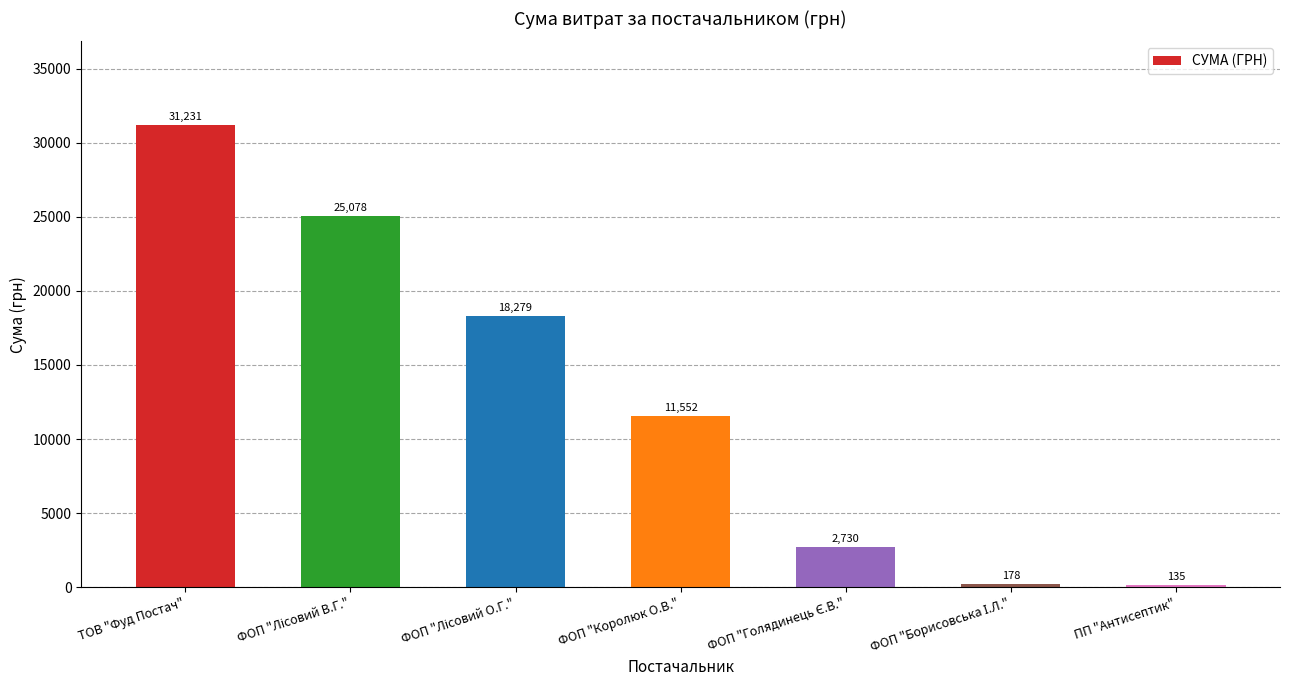

What position from the right is ФОП "Королюк О.В."?

4